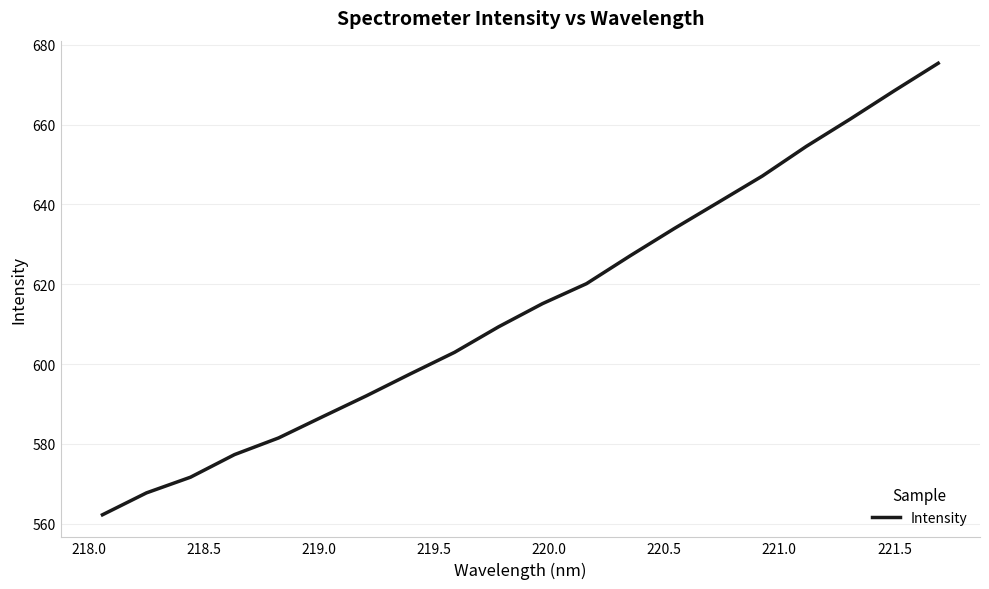

Reading left to right, what are all the values shown in this chart?

562.2	567.7	571.7	577.3	581.5	586.8	592.1	597.6	602.9	609.3	615.1	620.1	627.2	634.0	640.5	647.1	654.5	661.4	668.5	675.3